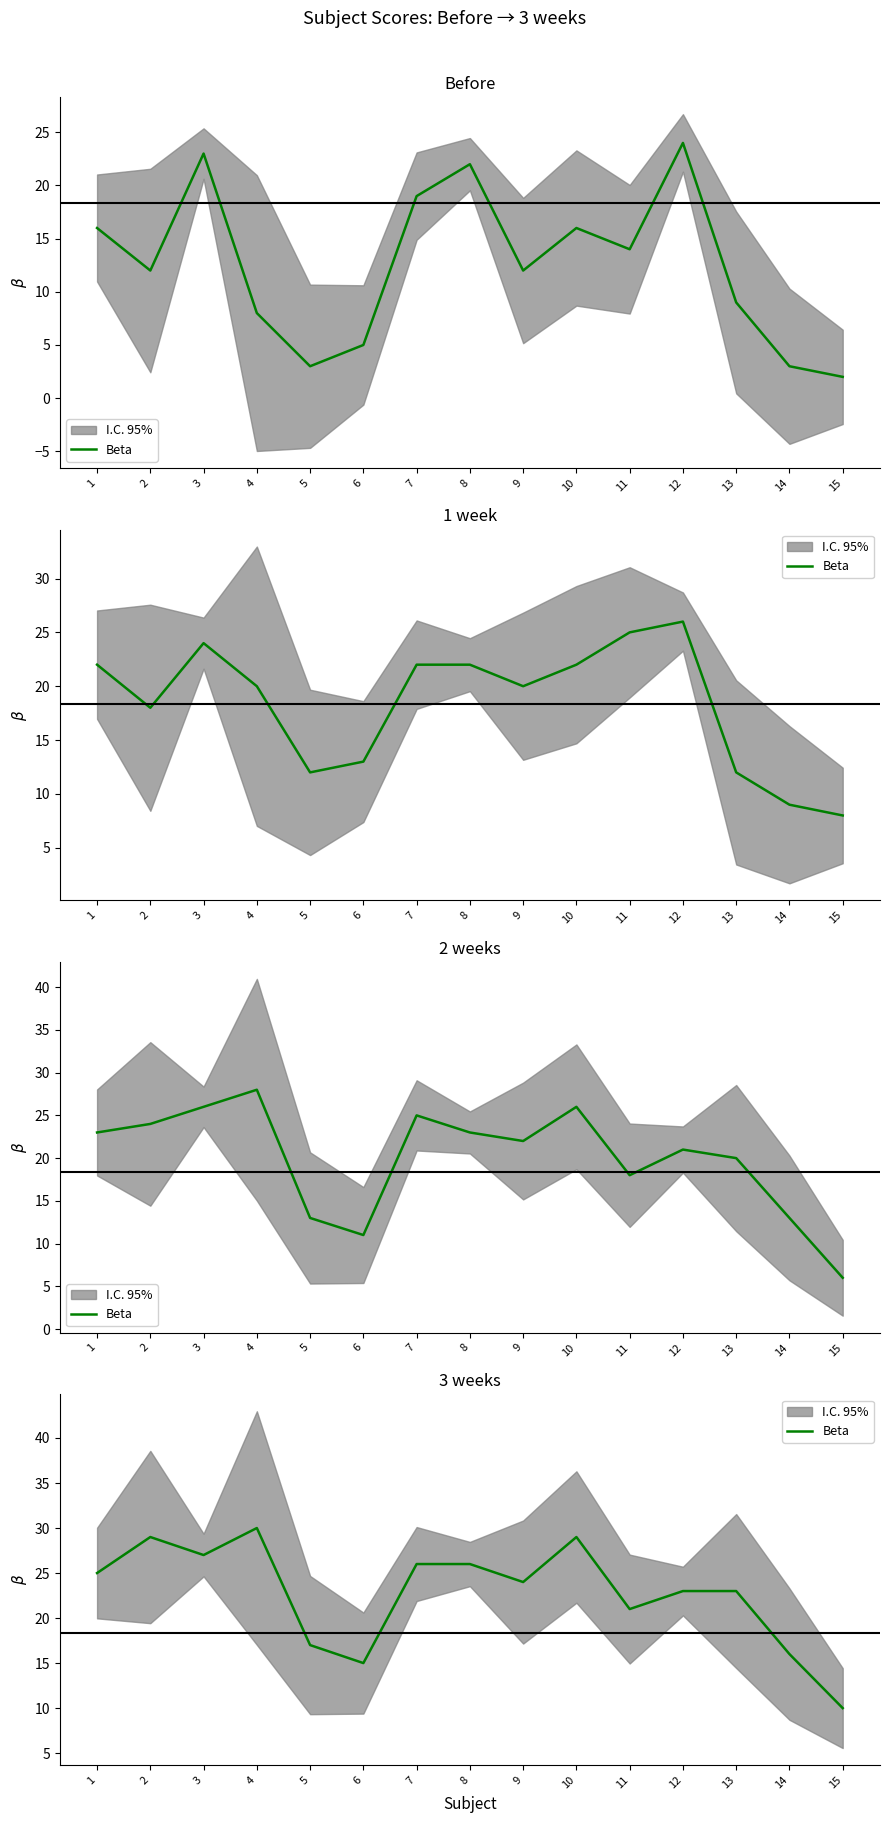

What is the ratio of the value at 4 to the value at 7?

1.2